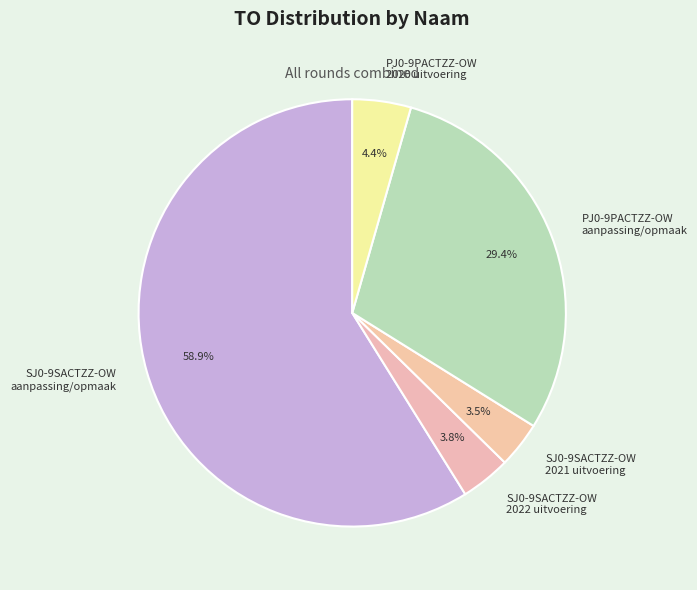

Approximately how many times larger is the value at SJ0-9SACTZZ-OW 2022 uitvoering compared to SJ0-9SACTZZ-OW 2021 uitvoering?

1.1